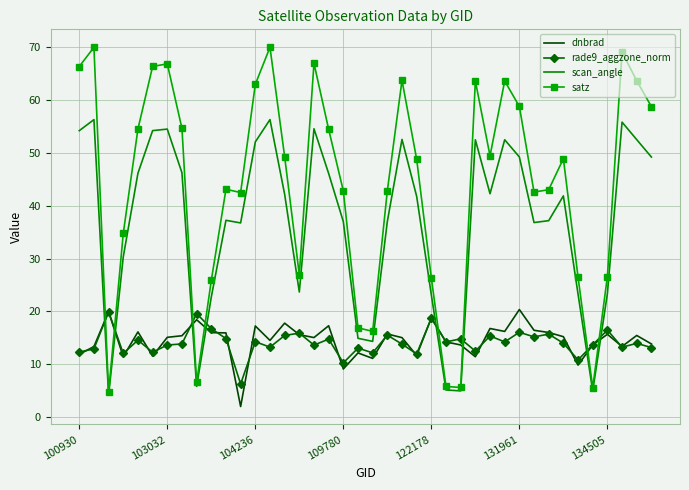

How many interior local peaks does the satz series have?

10